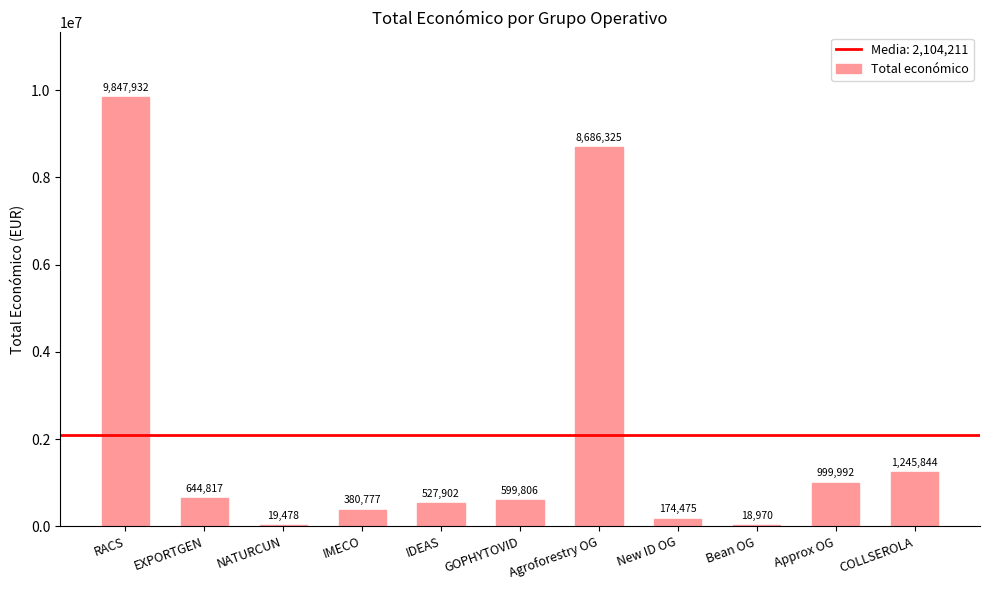

What is the sum of all values?

23146318